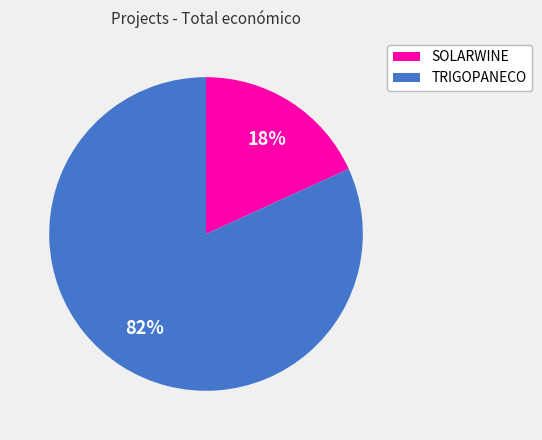

To the nearest percent, what is the average slice percentage?

50%